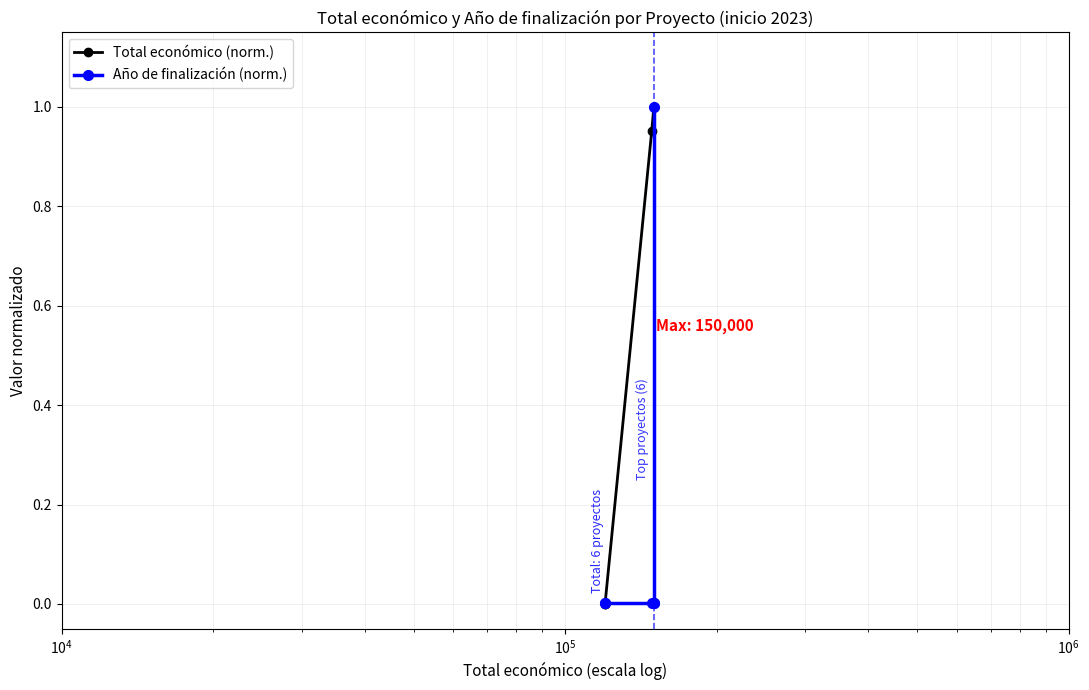

The Total económico (norm.) series shows 0.6 at $\mathdefault{10^{5}}$. True or false?

False